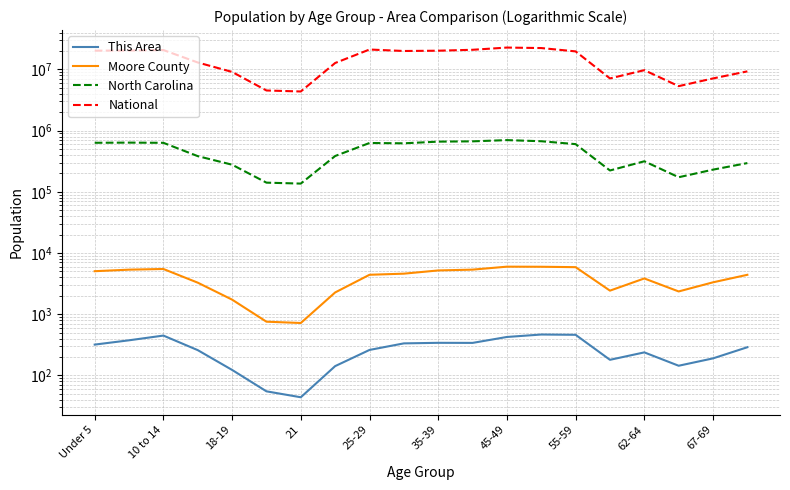

Does the chart have visible grid lines?

Yes